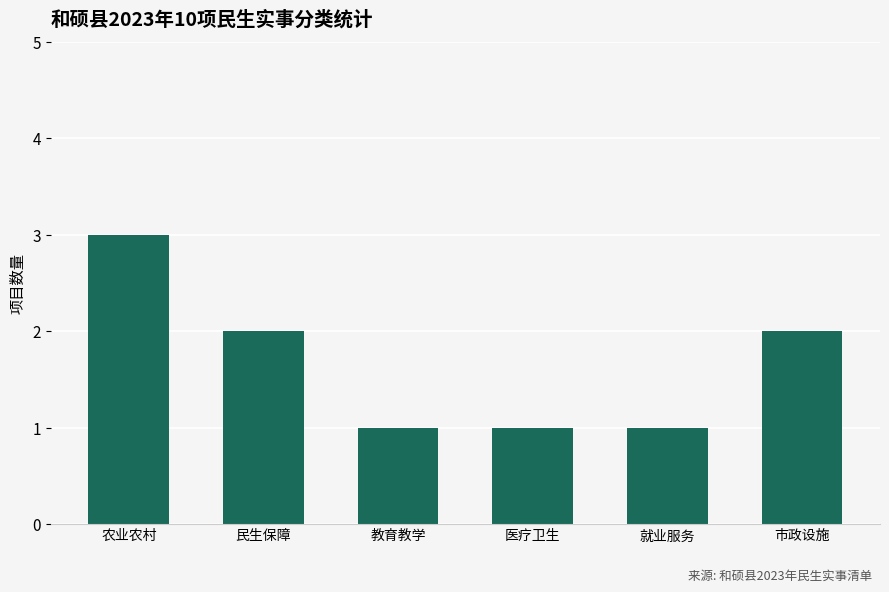

What is the ratio of the value at 教育教学 to the value at 市政设施?

0.5